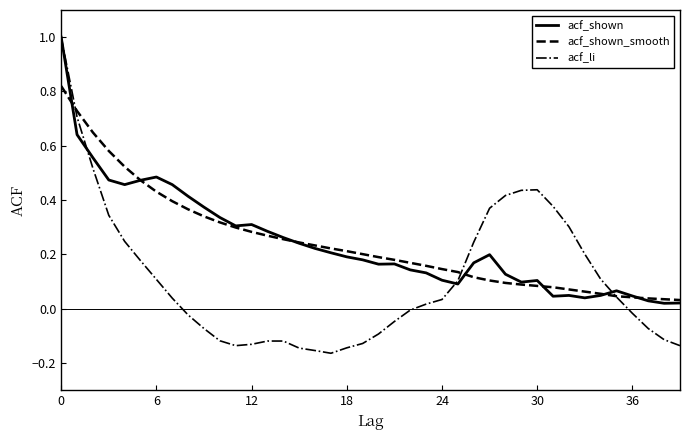

What is the maximum value for acf_li?

1.0